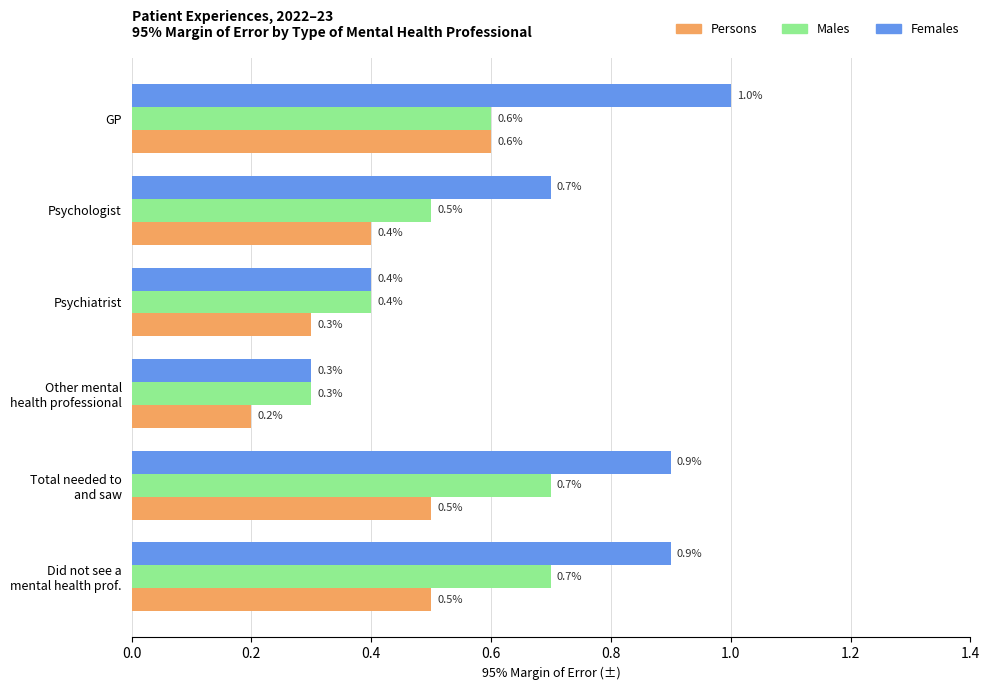

Which series has the widest spread of values?

Females